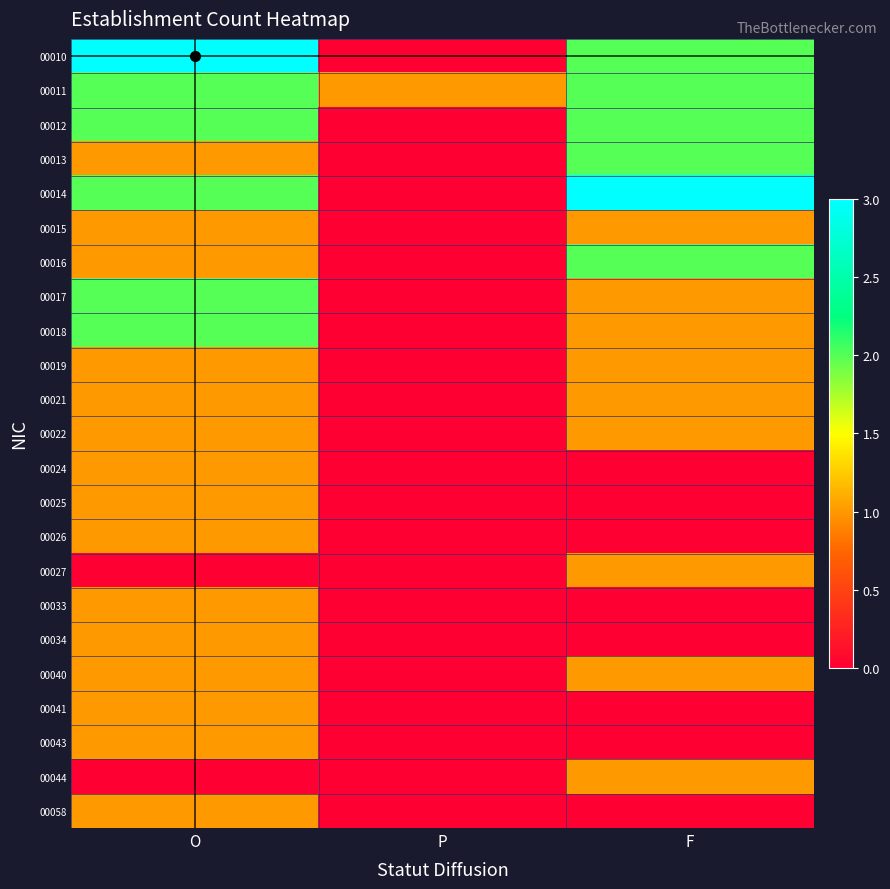

Which category has the lowest value across all series?

P